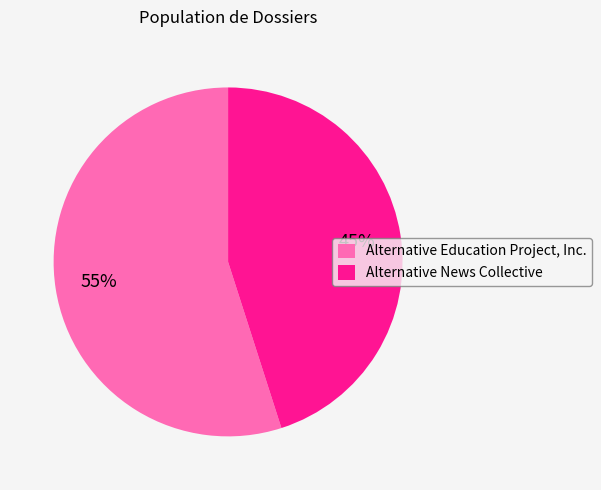

Approximately how many times larger is the value at Alternative News Collective compared to Alternative Education Project, Inc.?

0.8